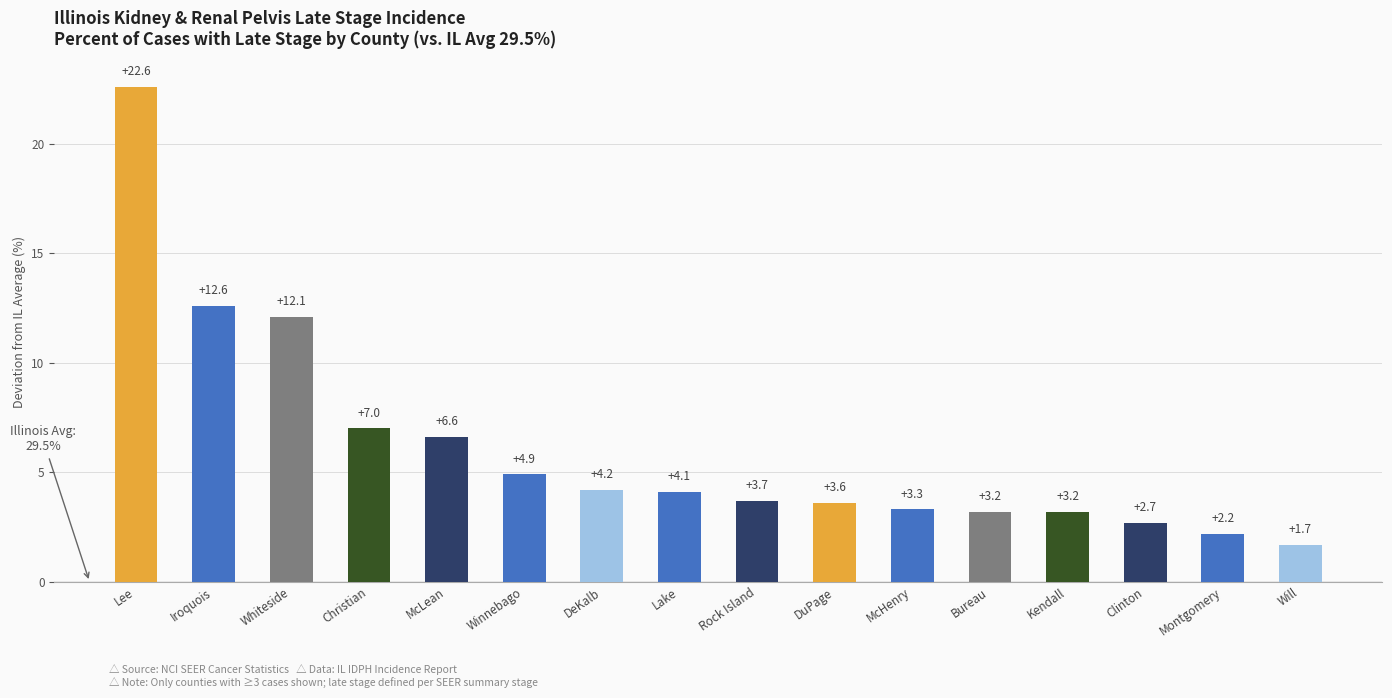

Is it true that the value at Christian is 7.0?

True